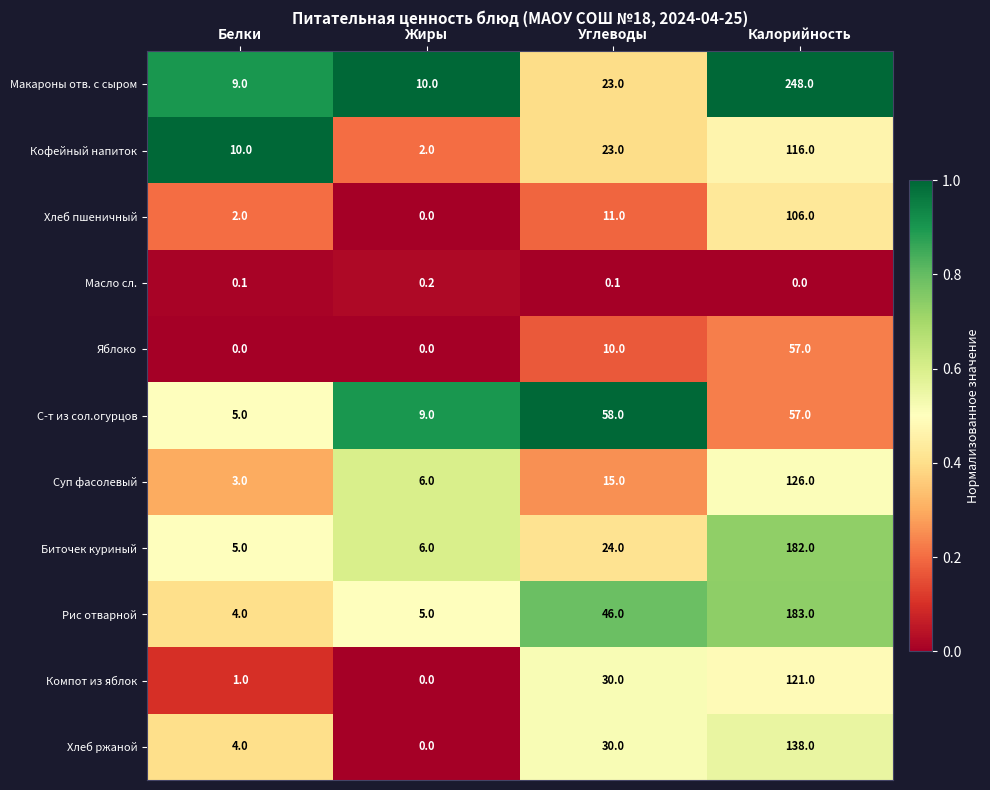

What is the spread (max minus min) of values at Углеводы?

57.9